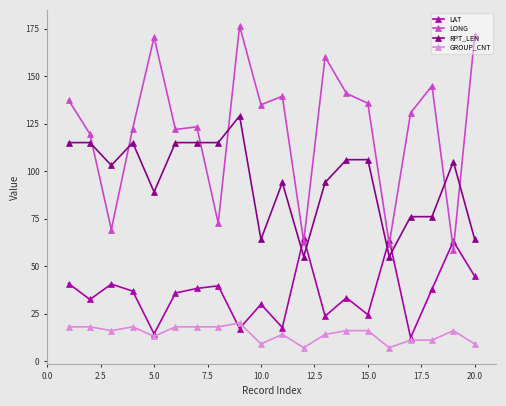

How many series are shown in this chart?

4